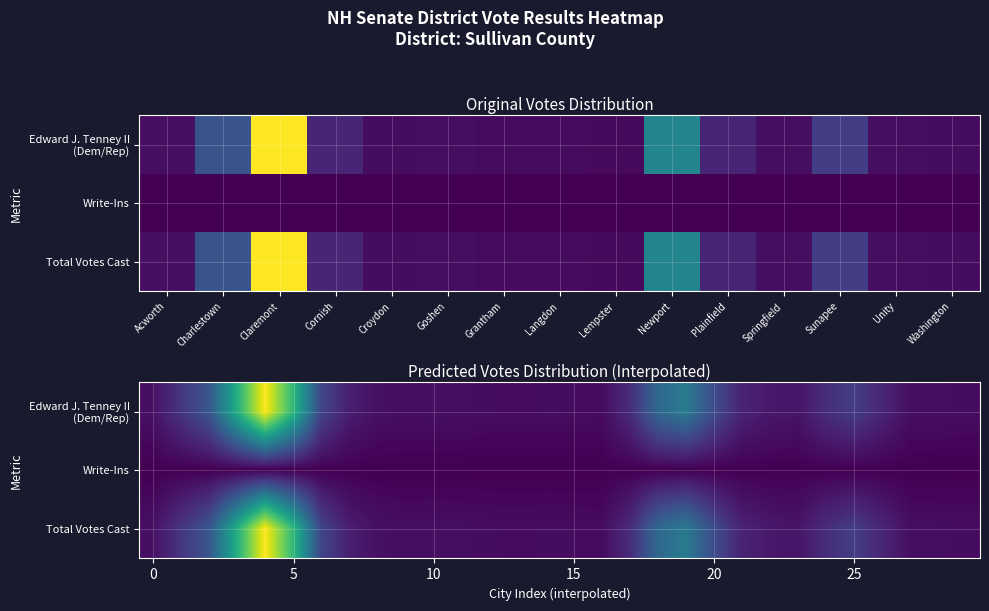

What is the difference between the maximum and minimum values in the Total Votes Cast series?

0.9